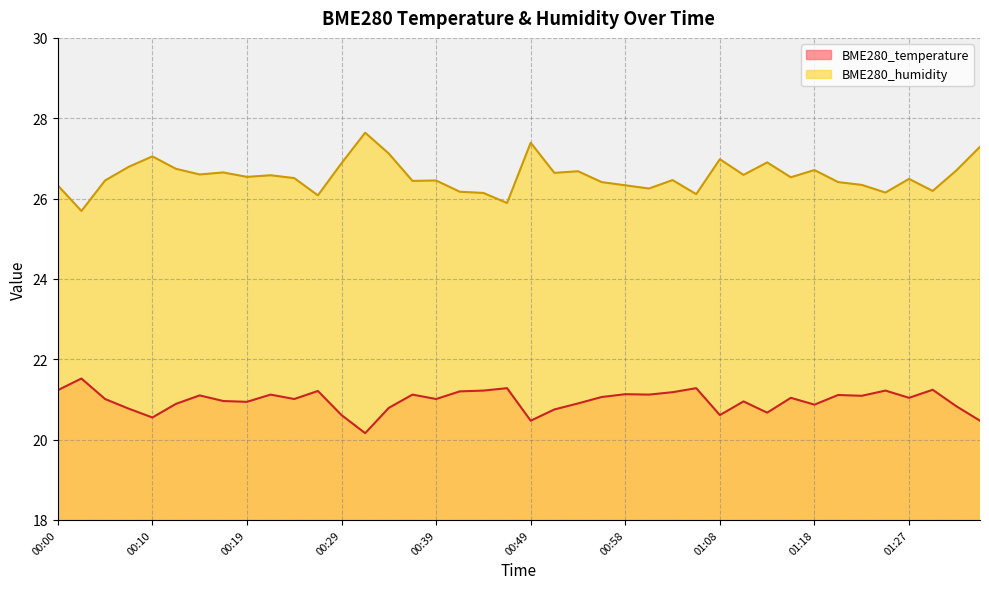

Reading left to right, extract all data points from this chart.

BME280_temperature: 21.2	21.5	21.0	20.8	20.6	20.9	21.1	21.0	20.9	21.1	21.0	21.2	20.6	20.2	20.8	21.1	21.0	21.2	21.2	21.3	20.5	20.8	20.9	21.1	21.1	21.1	21.2	21.3	20.6	20.9	20.7	21.0	20.9	21.1	21.1	21.2	21.0	21.2	20.8	20.5
BME280_humidity: 26.3	25.7	26.4	26.8	27.1	26.7	26.6	26.6	26.5	26.6	26.5	26.1	26.9	27.6	27.1	26.4	26.4	26.2	26.1	25.9	27.4	26.6	26.7	26.4	26.3	26.2	26.5	26.1	27.0	26.6	26.9	26.5	26.7	26.4	26.3	26.1	26.5	26.2	26.7	27.3